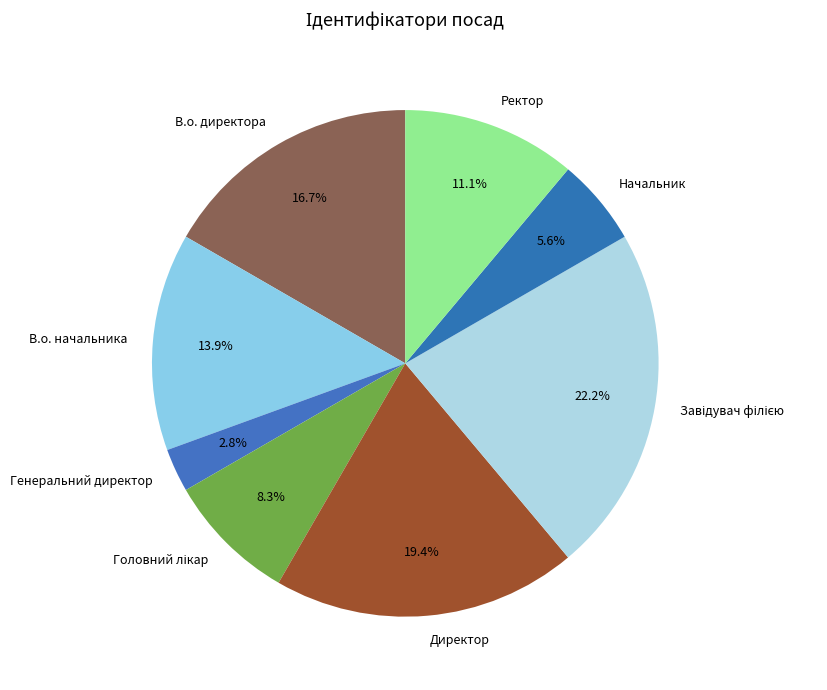

Does any single category account for the majority?

No